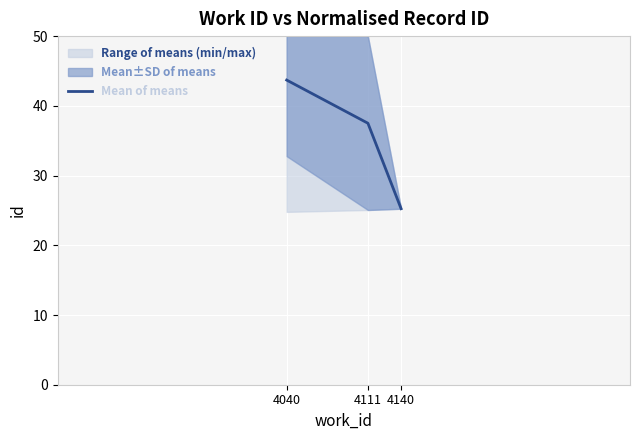

What is the maximum value shown in the chart?

43.7